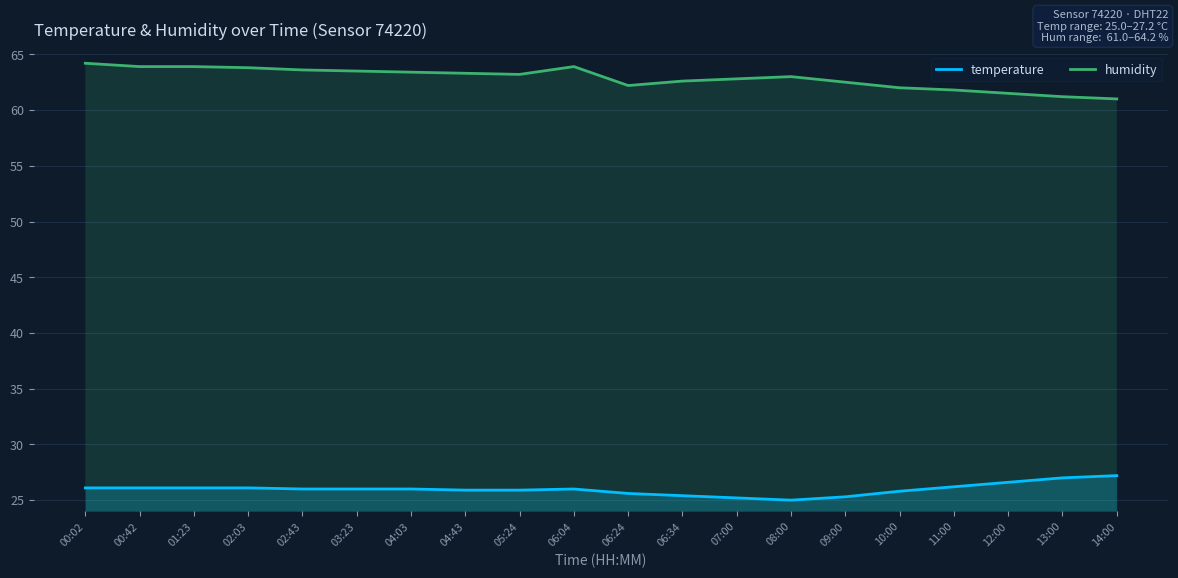

What is the greatest value displayed?

64.2